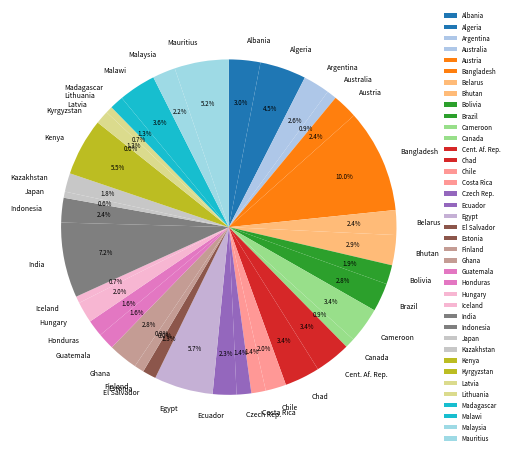

How many slices are in this pie chart?

39